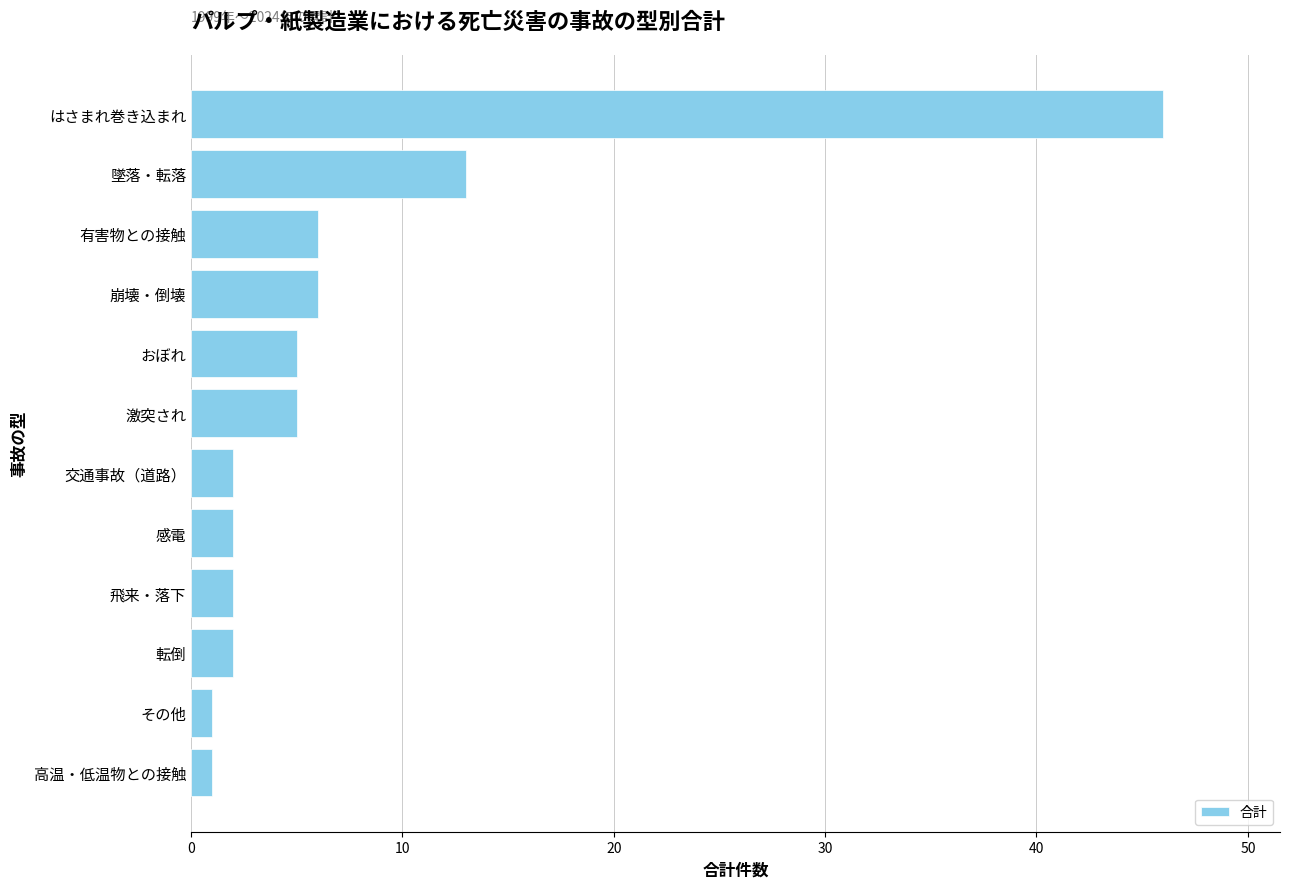

What is the maximum value shown in the chart?

46